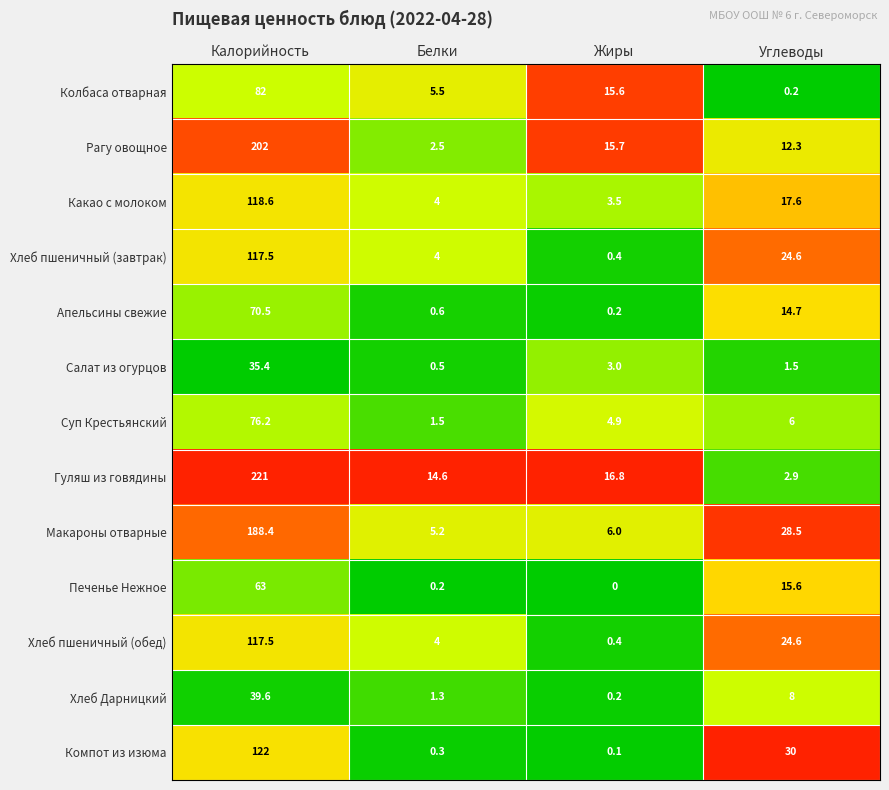

Where is Рагу овощное nearest to the value 102?

Жиры